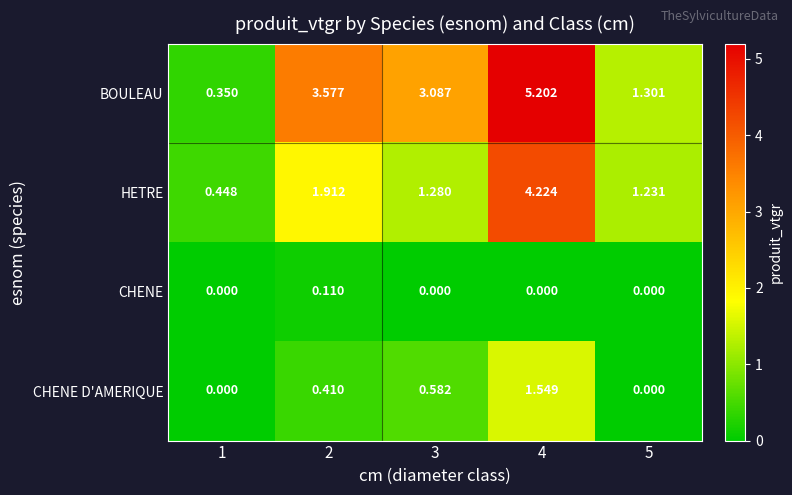

Which series has the largest range (max minus min)?

BOULEAU